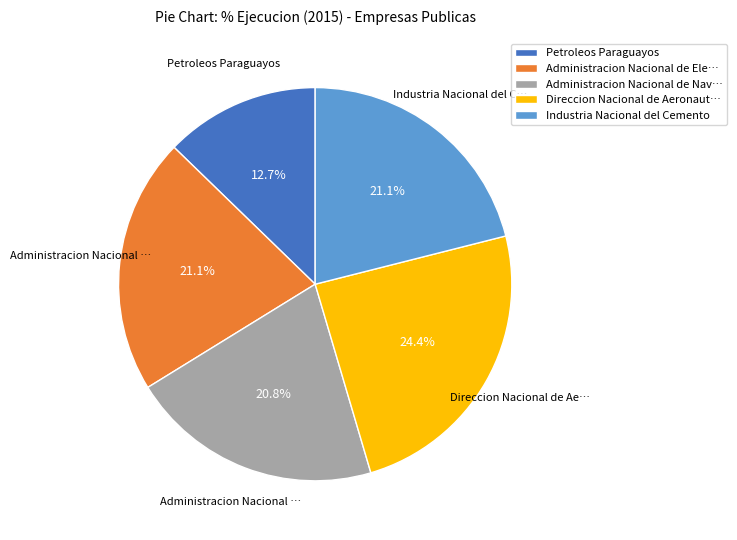

Which slice is the smallest?

Petroleos Paraguayos